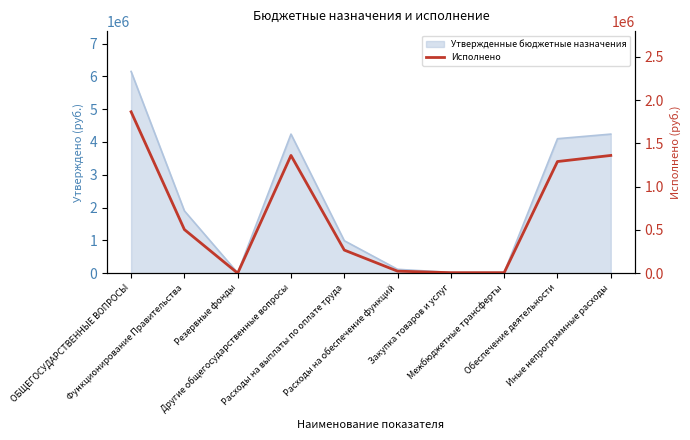

What is the average value?

668120.9